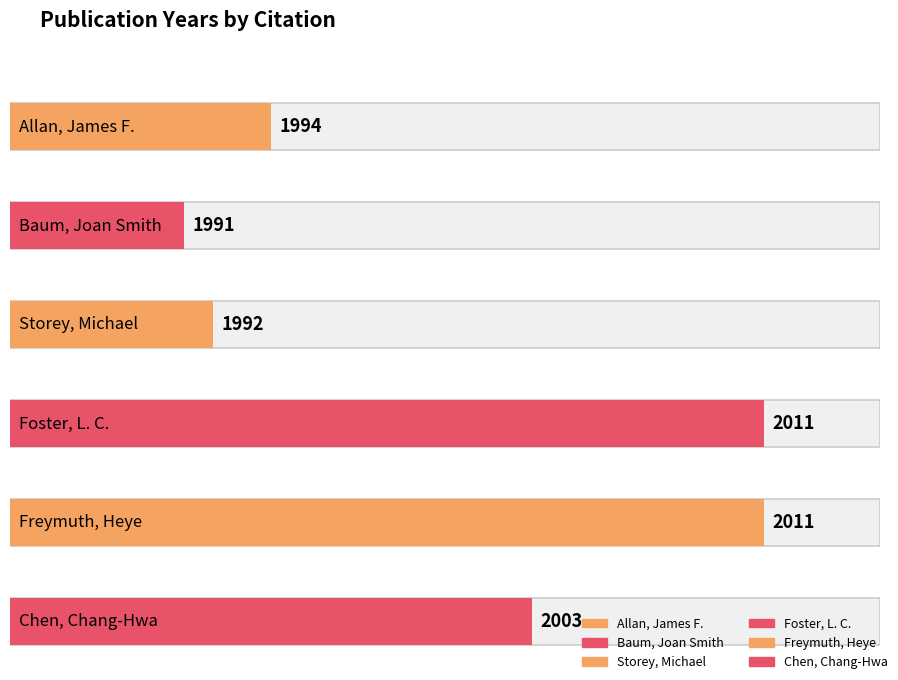

What position from the left is Allan, James F.?

1